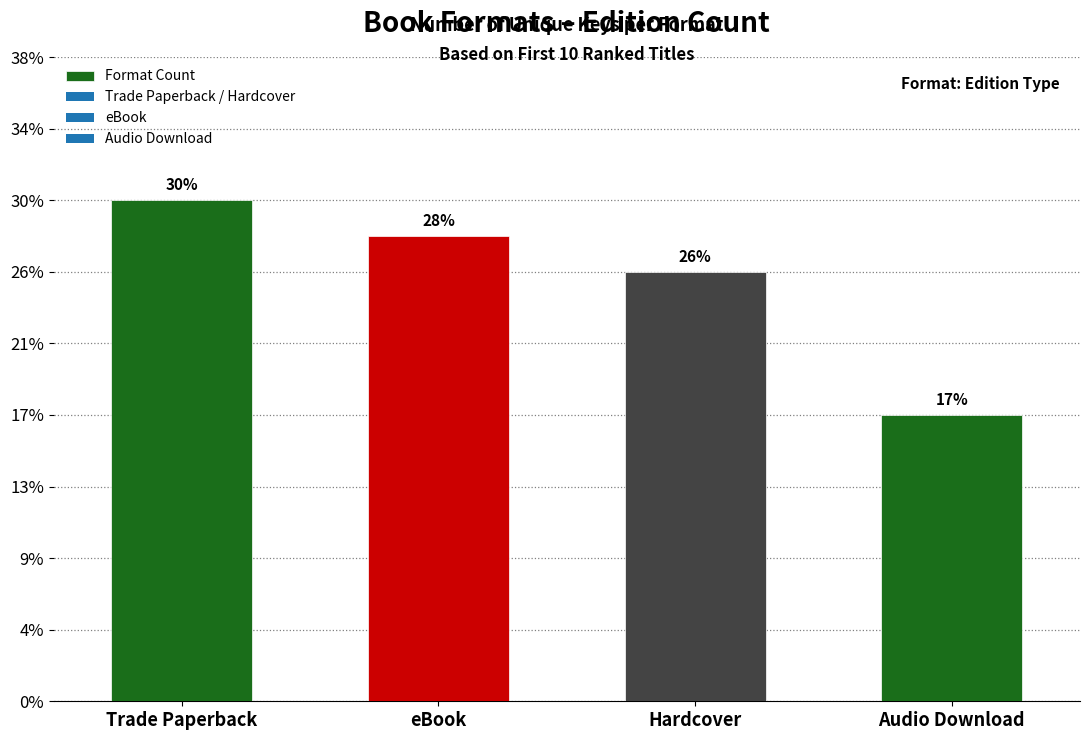

Are the bars horizontal?

No